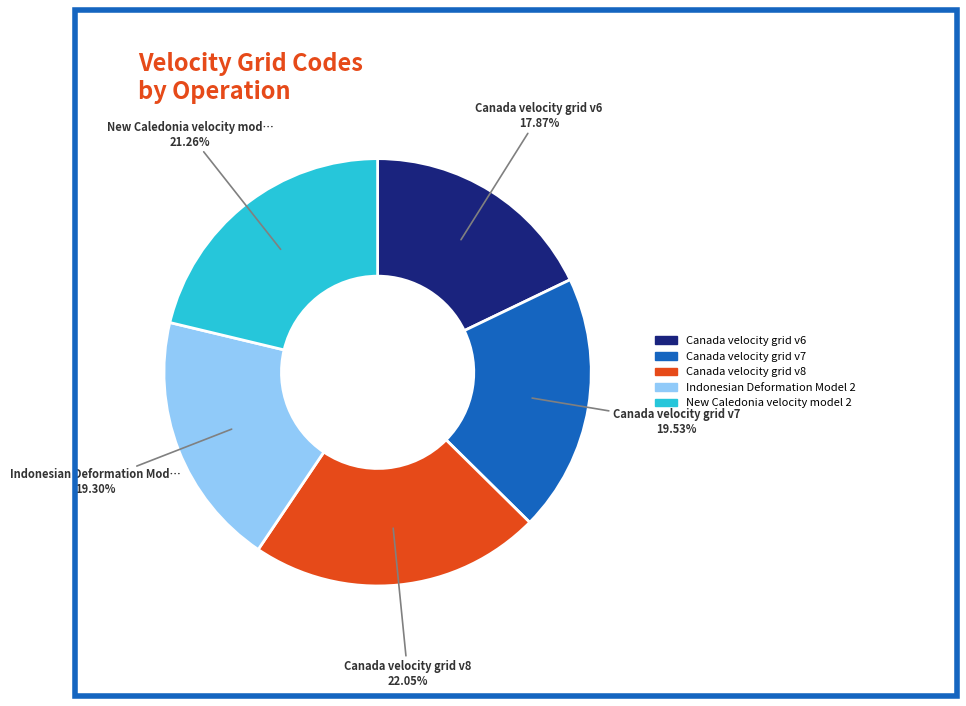

Is there any slice that represents more than half of the pie?

No